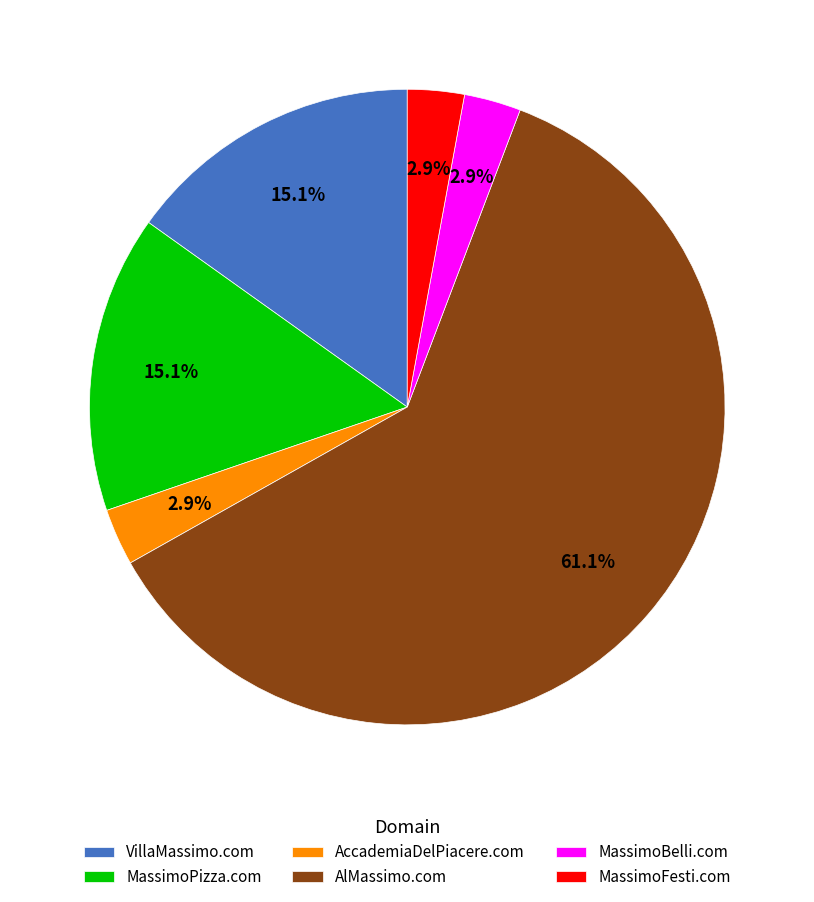

How many slices are in this pie chart?

6